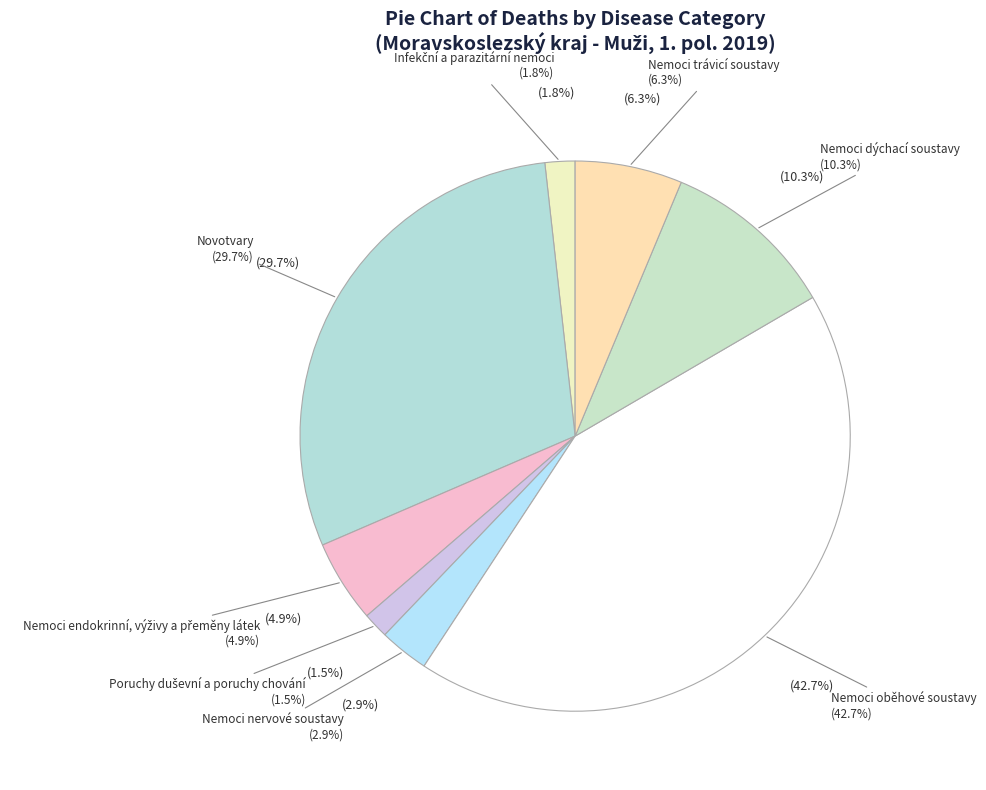

What is the change in value from Nemoci endokrinní, výživy a přeměny látek to Nemoci dýchací soustavy?

+176